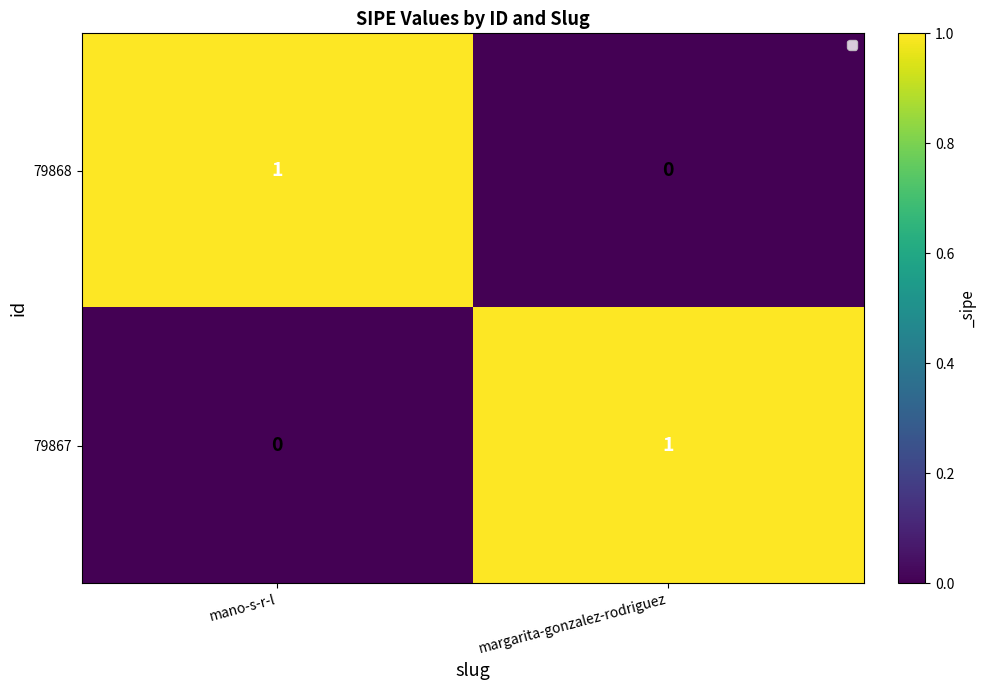

True or false: 79867 has a value of 1 at margarita-gonzalez-rodriguez.

True